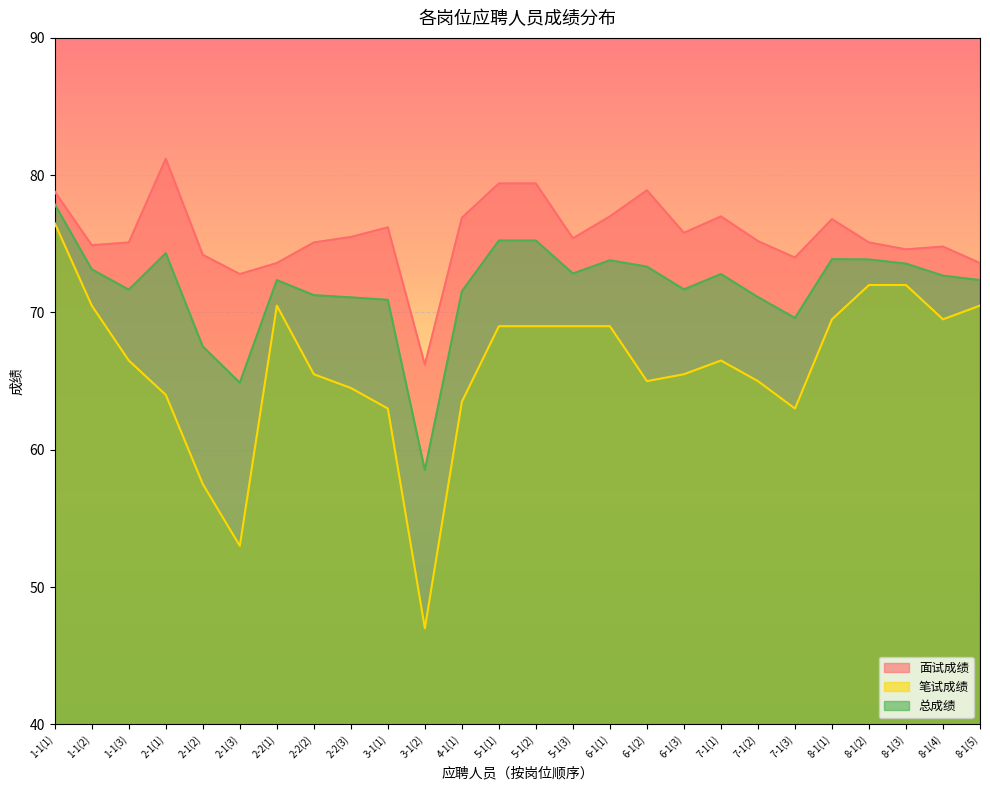

At 8-1(1), list the series in order from smallest to largest.

笔试成绩, 总成绩, 面试成绩